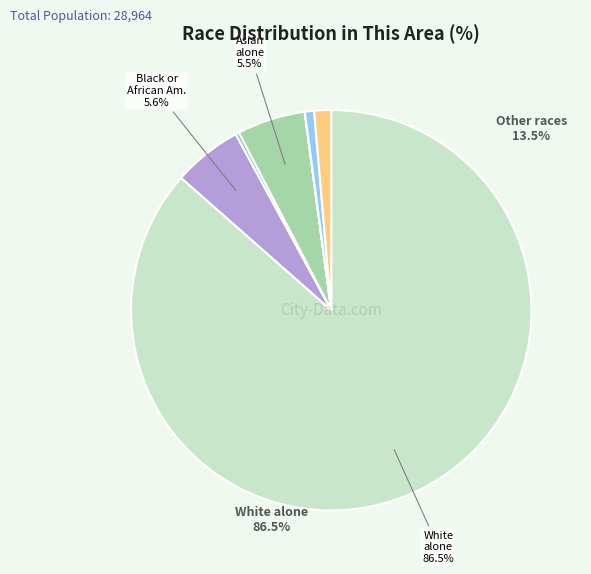

Is it true that Two or More Races is 11% of the pie?

False